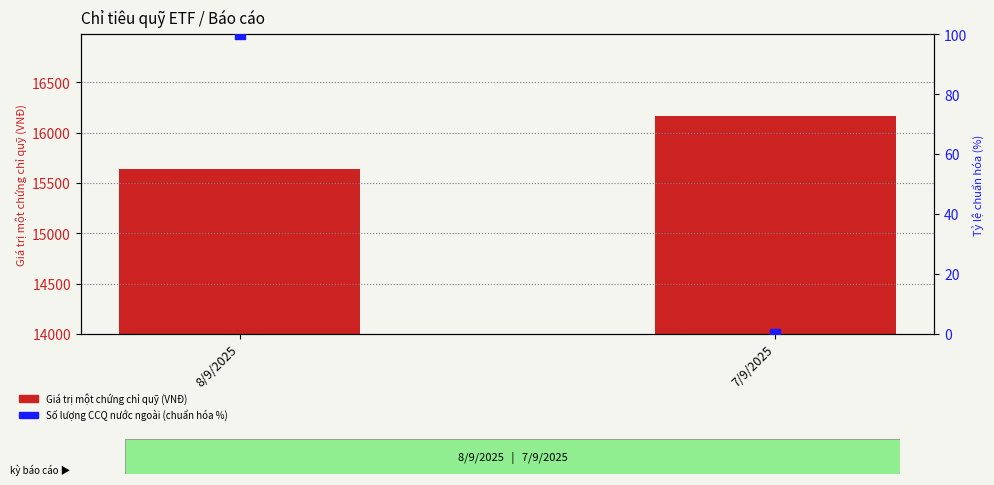

What are all the series names shown in the legend?

Giá trị một chứng chỉ quỹ (VNĐ), Số lượng CCQ nước ngoài (chuẩn hóa %)